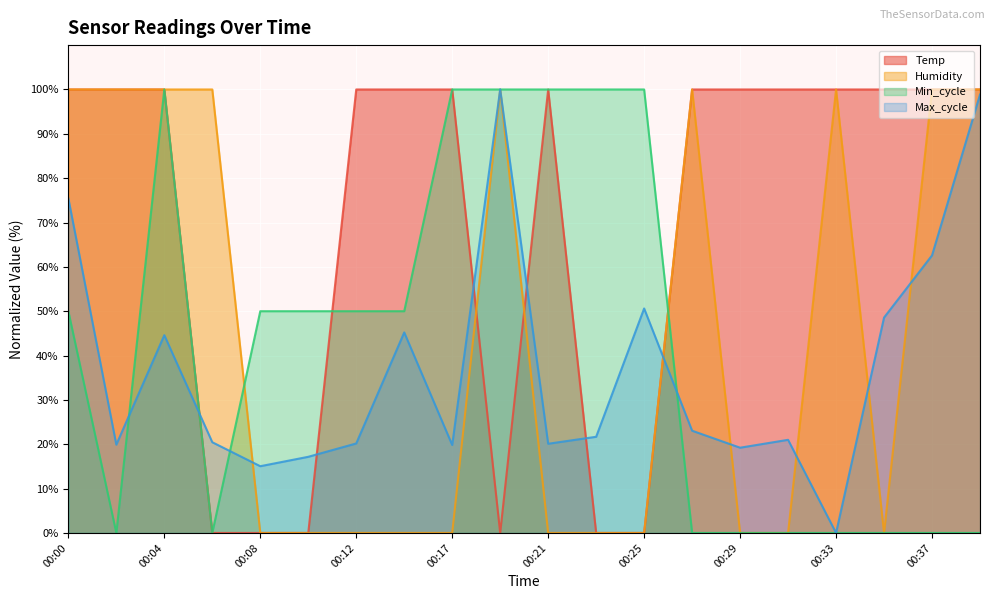

Which series has the largest total across all categories?

Temp